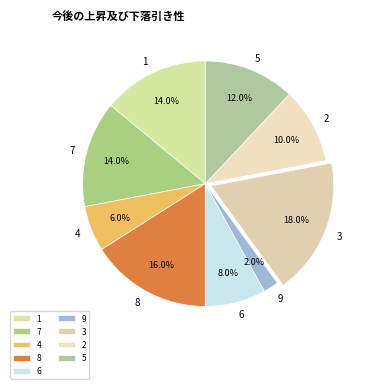

To the nearest percent, what portion does 4 represent?

6%